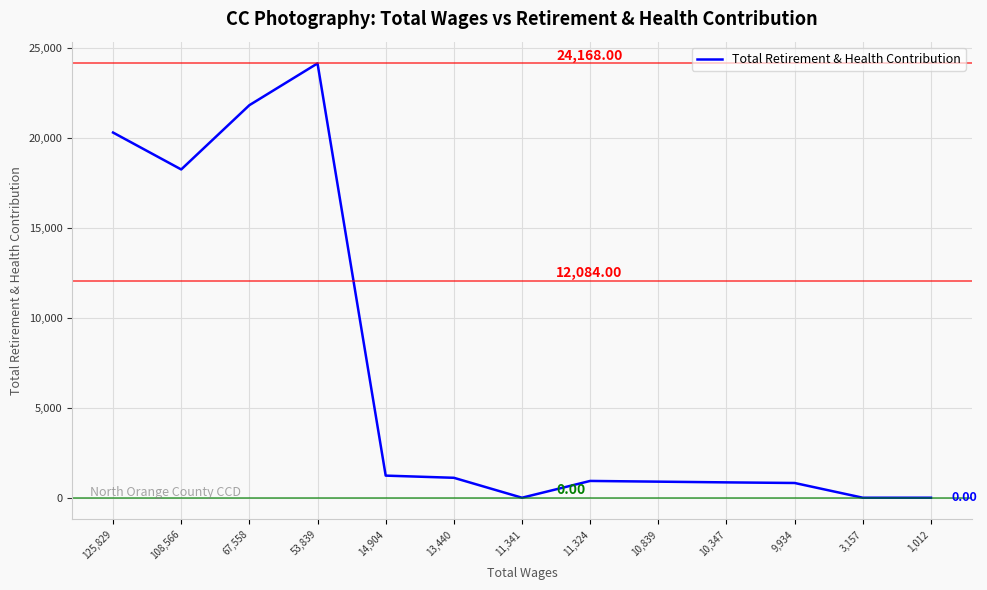

Which label corresponds to the largest value in the chart?

53,839